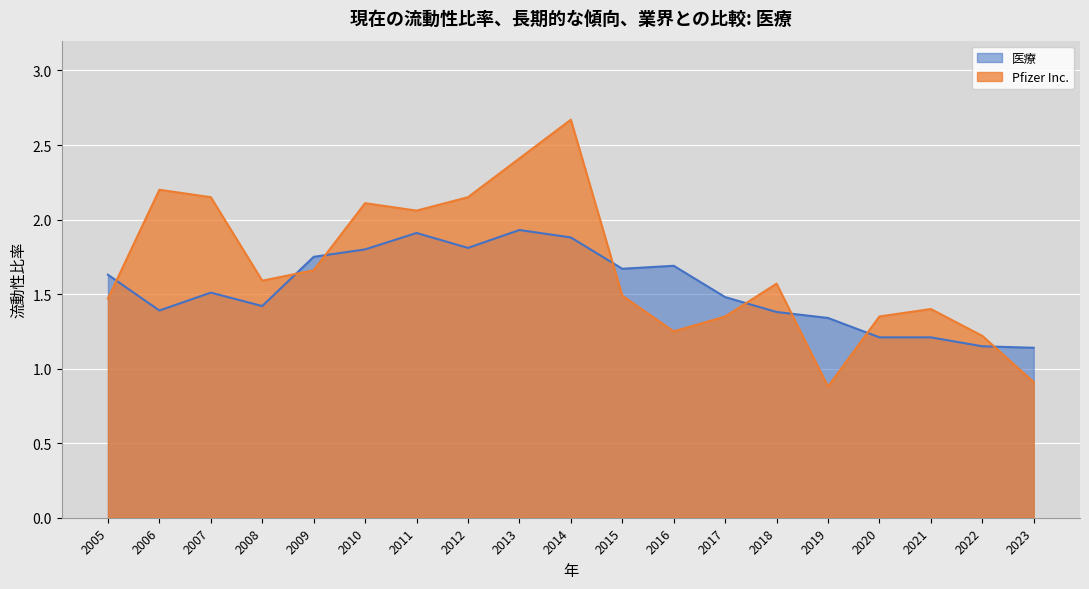

Is the value of 医療 at 2009 greater than the value of Pfizer Inc. at 2023?

Yes